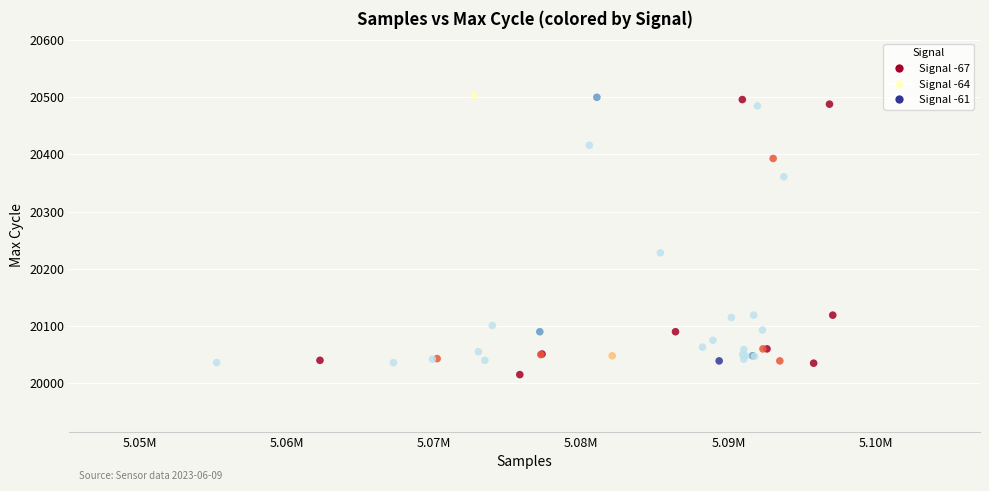

What Y value in the scatter plot is closest to 20259?

20228